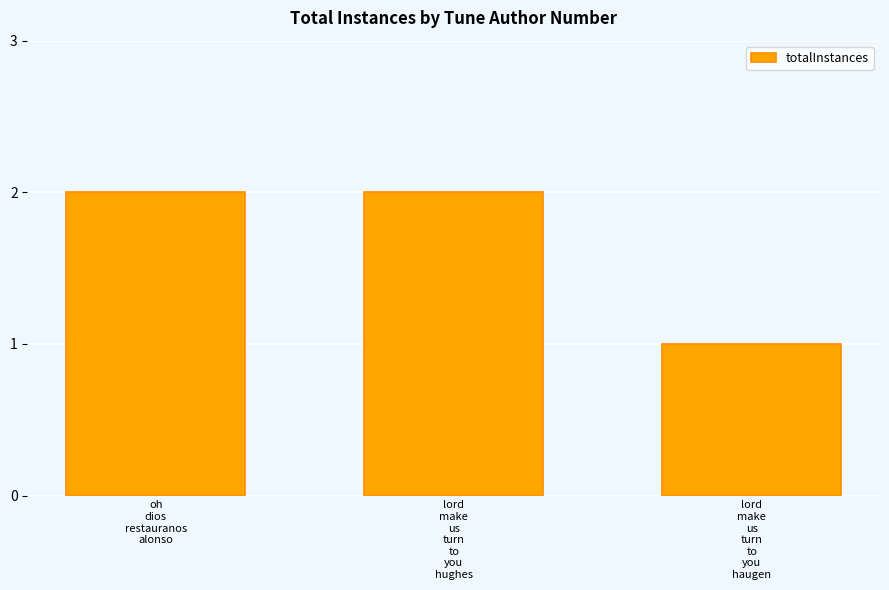

What is the sum of all values?

5